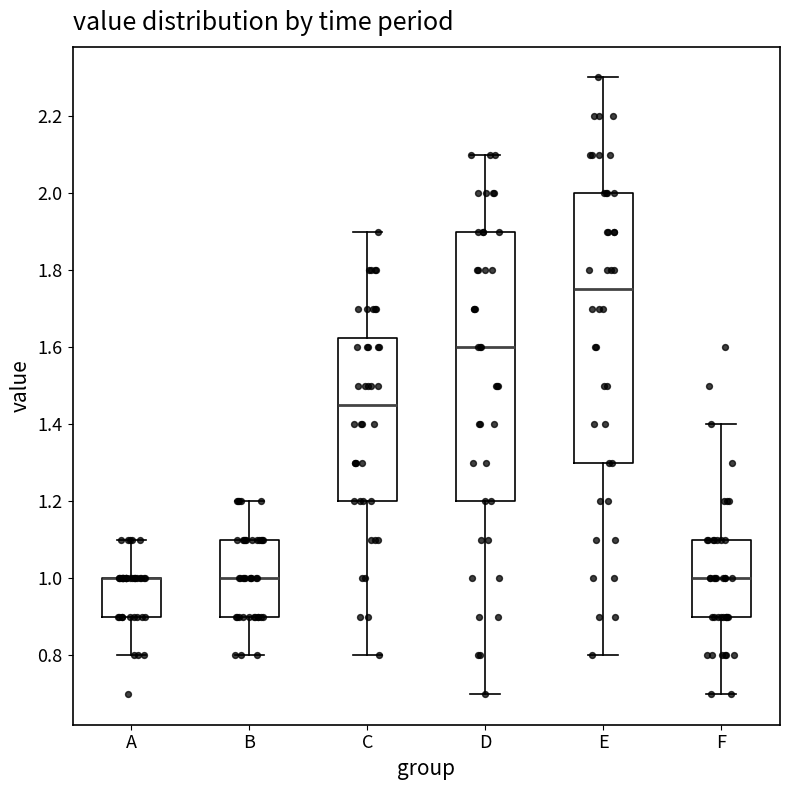

Where does the median line of the box for B sit on the y-axis? The values are not printed on the chart, so give them approximately, as read against the axis.

1.00